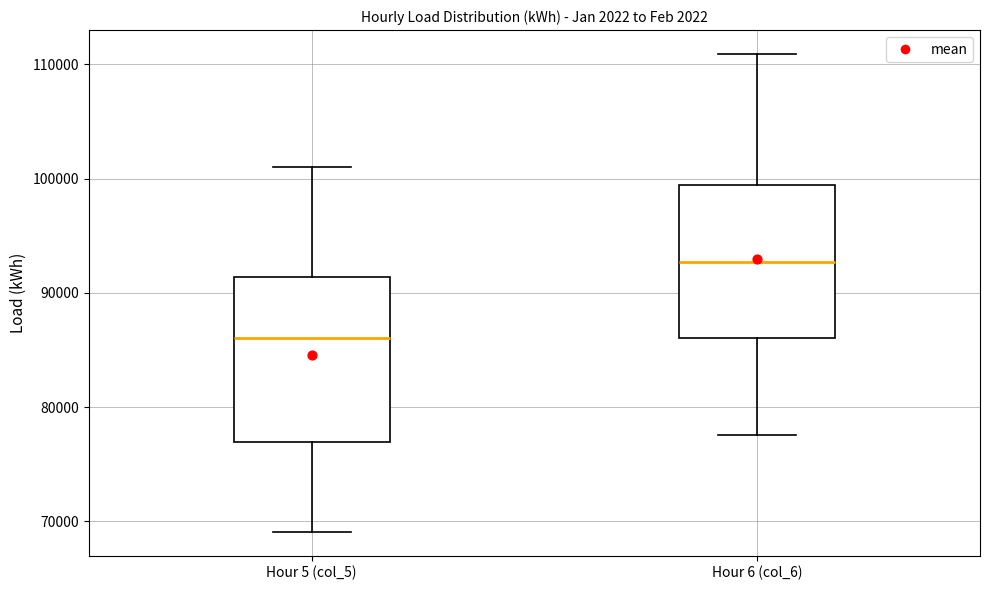

Which box is the tallest, from its lower edge to its upper edge?

Hour 5 (col_5)